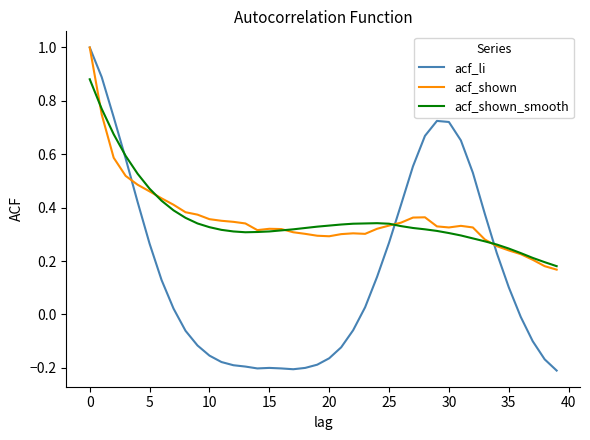

Count the acf_shown values in the range 0 to 1.

40